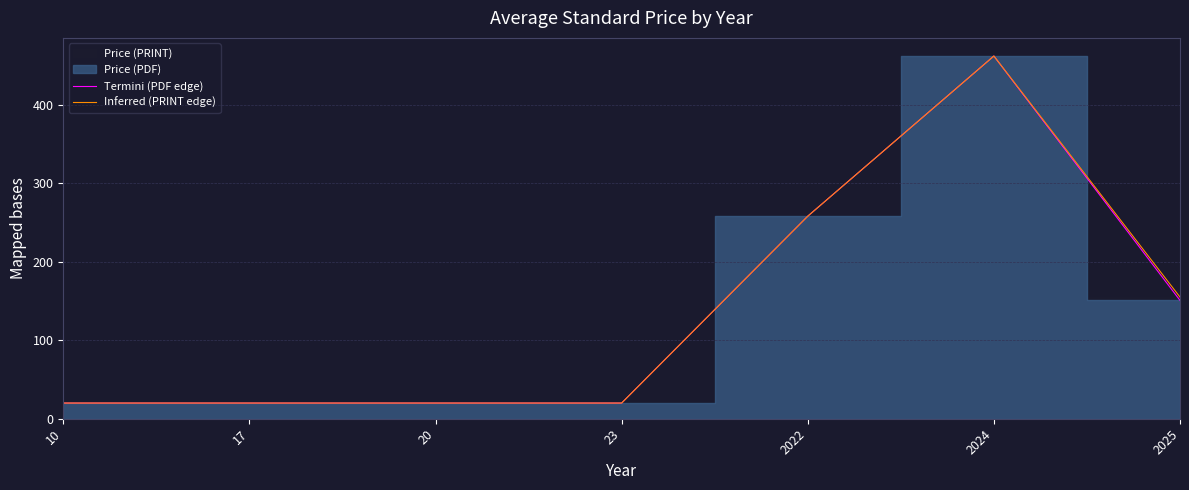

Between 2024 and 2025, which is larger?

2024